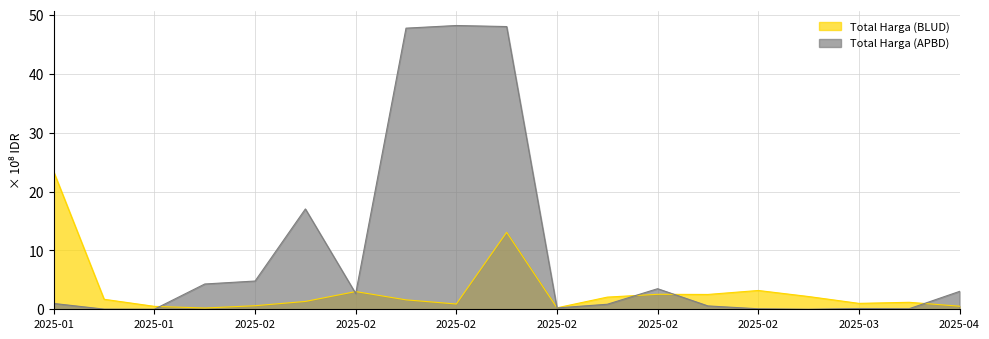

Where do Total Harga (BLUD) and Total Harga (APBD) first cross each other?

2025-01-24 and 2025-02-04